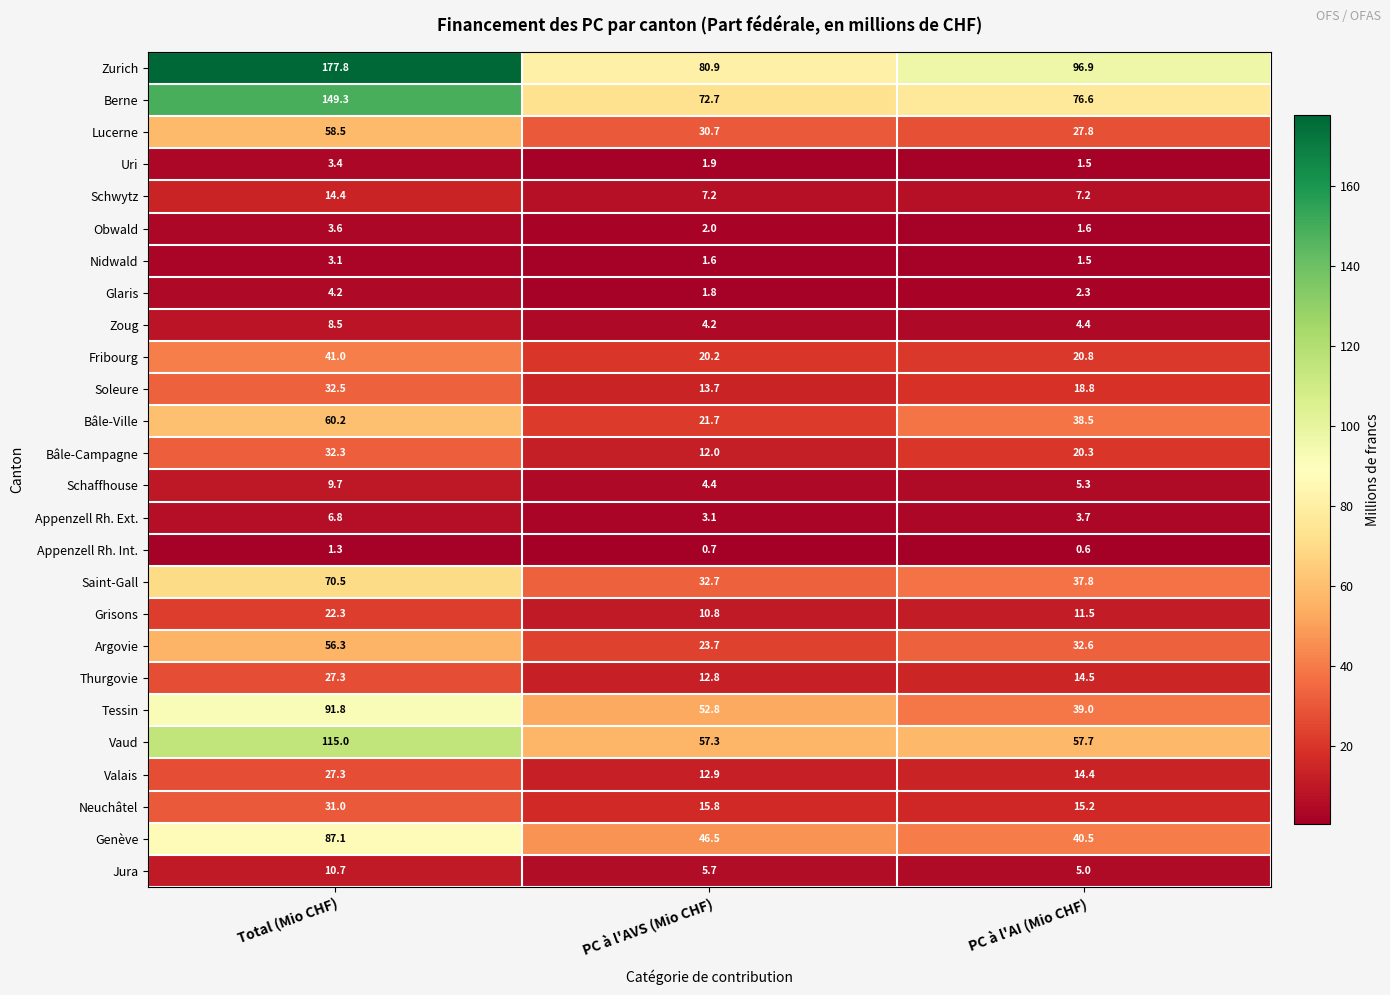

The value of Genève at Total (Mio CHF) is 87.1. True or false?

True